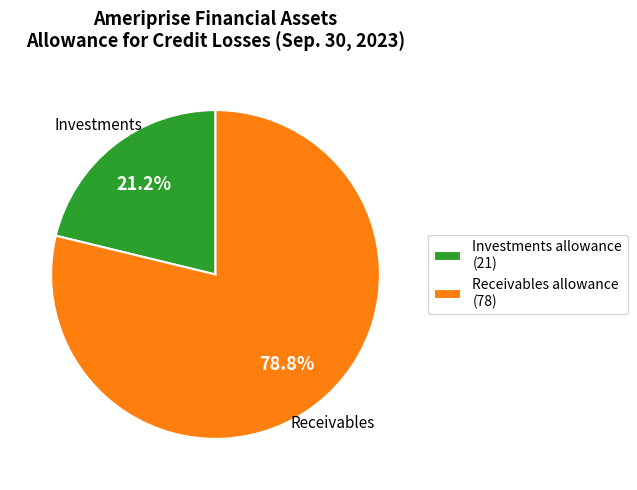

Rank the categories by value from lowest to highest.

Investments allowance (21), Receivables allowance (78)